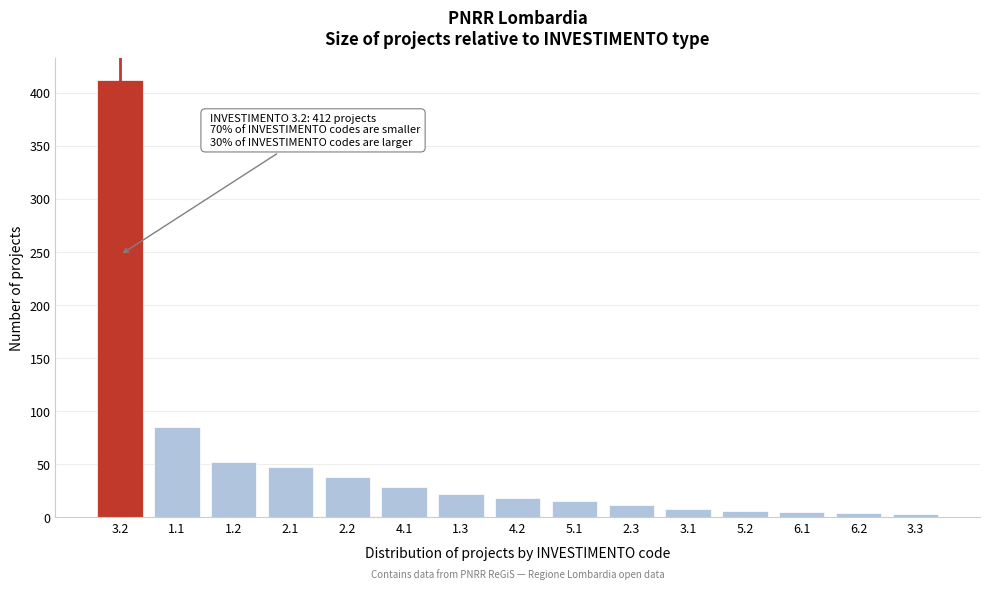

What is the greatest value displayed?

412